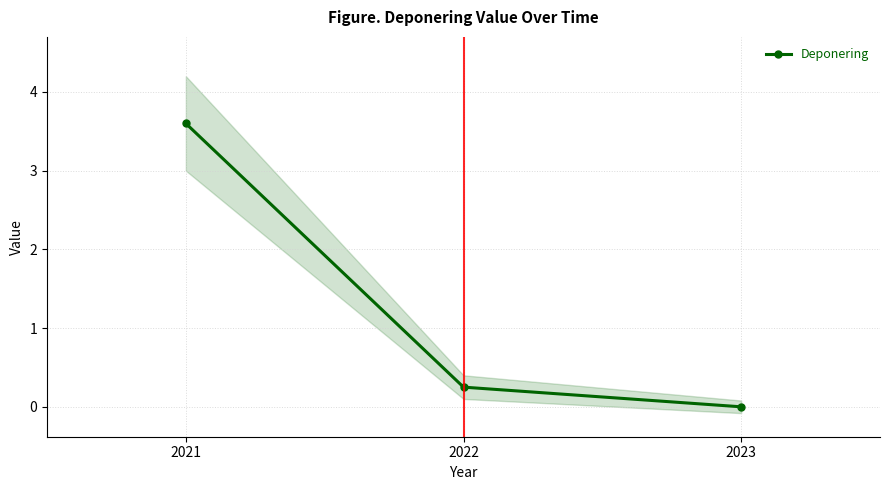

Which has a higher value, 2021 or 2022?

2021